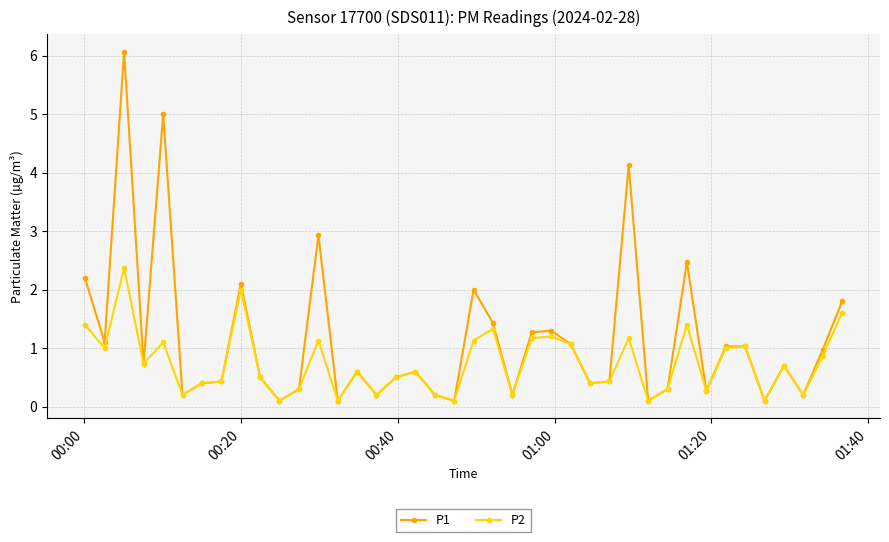

True or false: P2 has more than 0 interior local peaks.

True